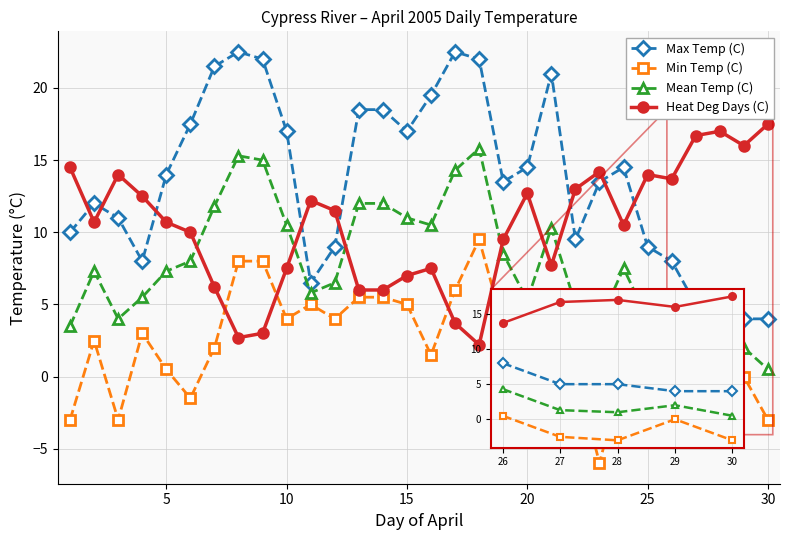

Which series has the largest range (max minus min)?

Max Temp (C)